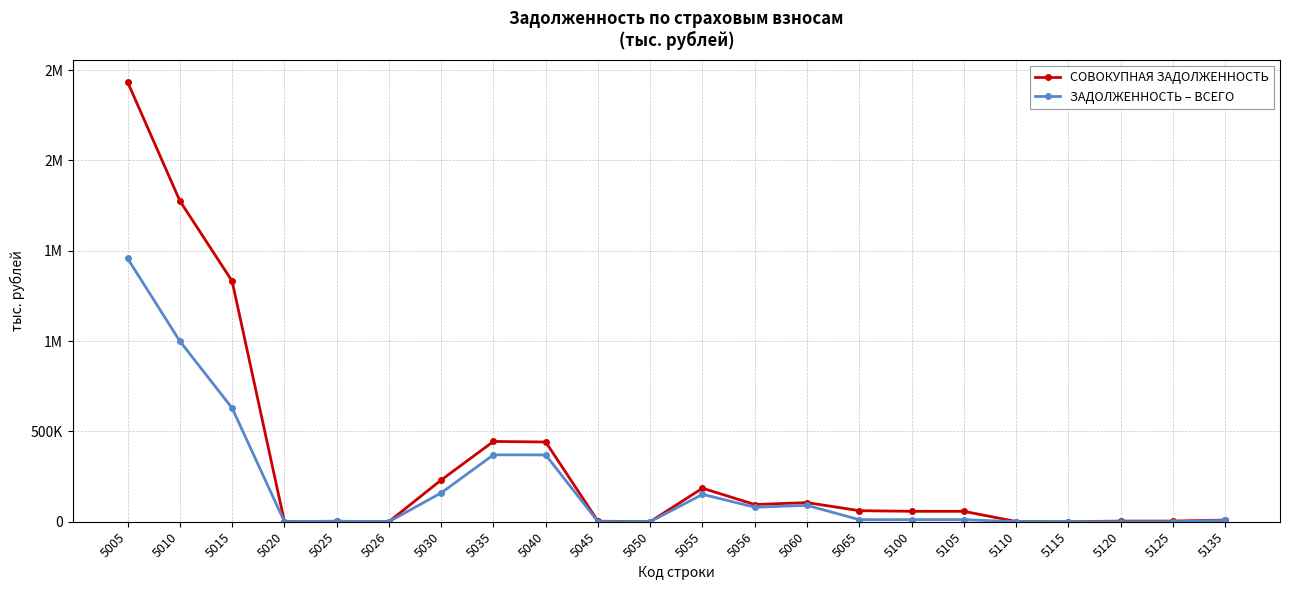

Between 5135 and 5030, which is larger?

5030